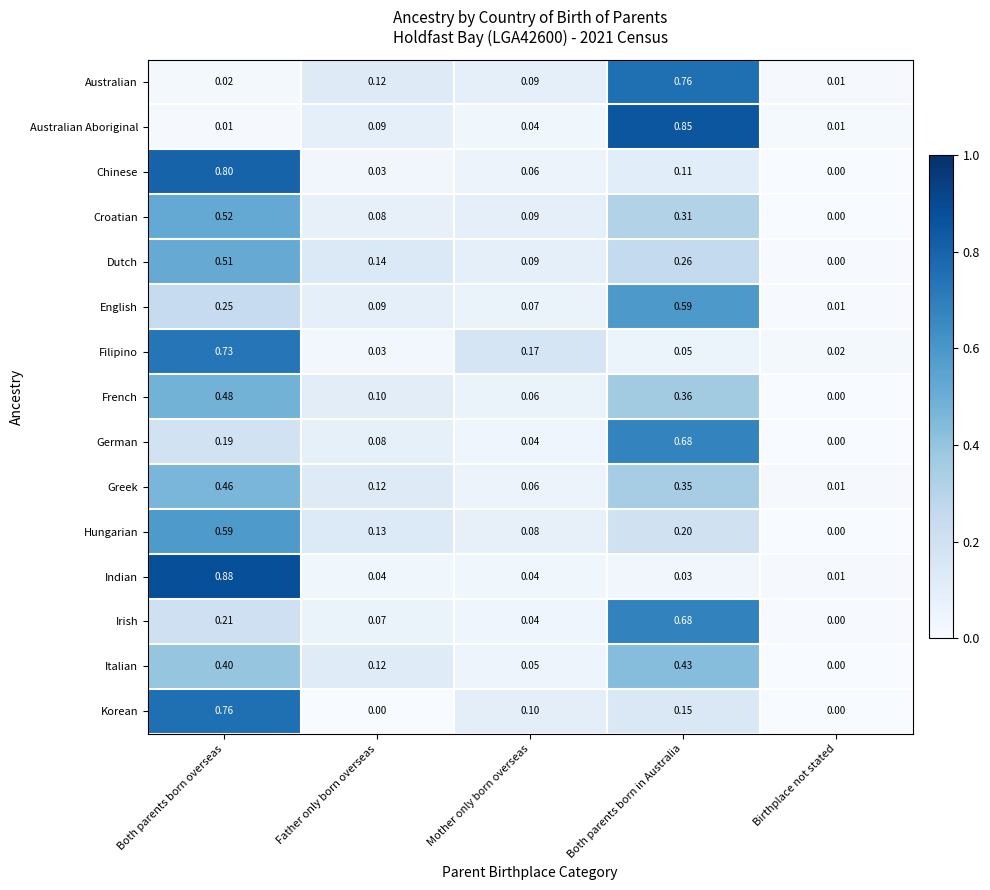

How many series are shown in this chart?

15